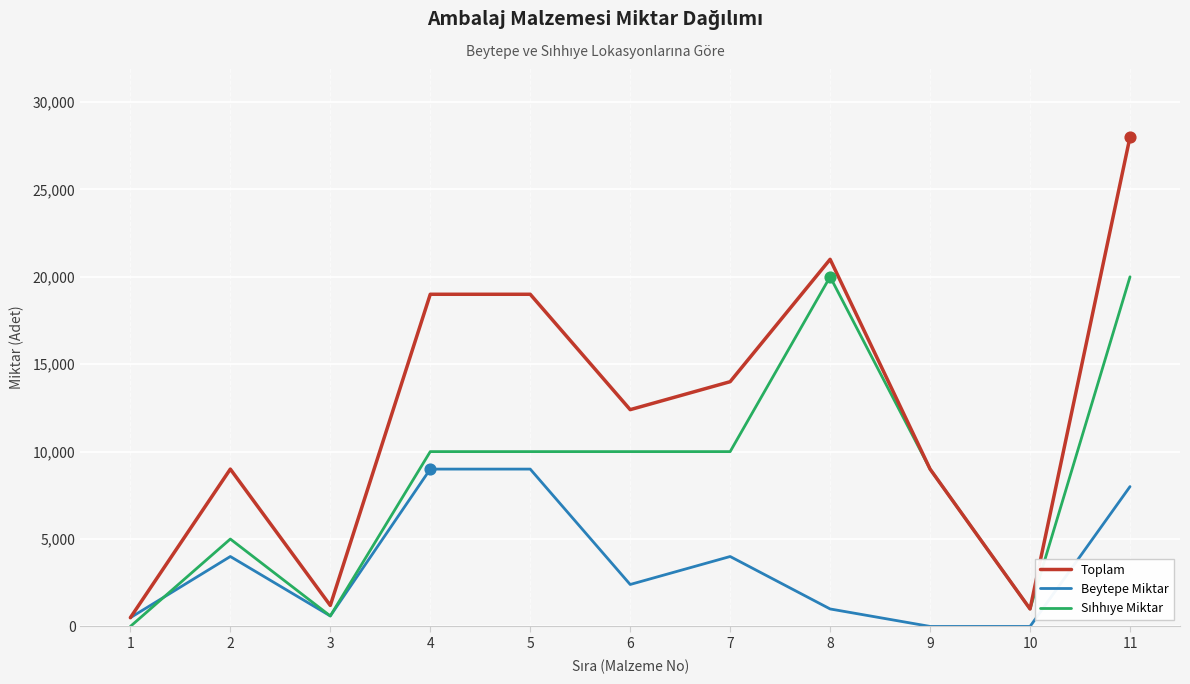

At how many categories does at least one series exceed 12702?

5